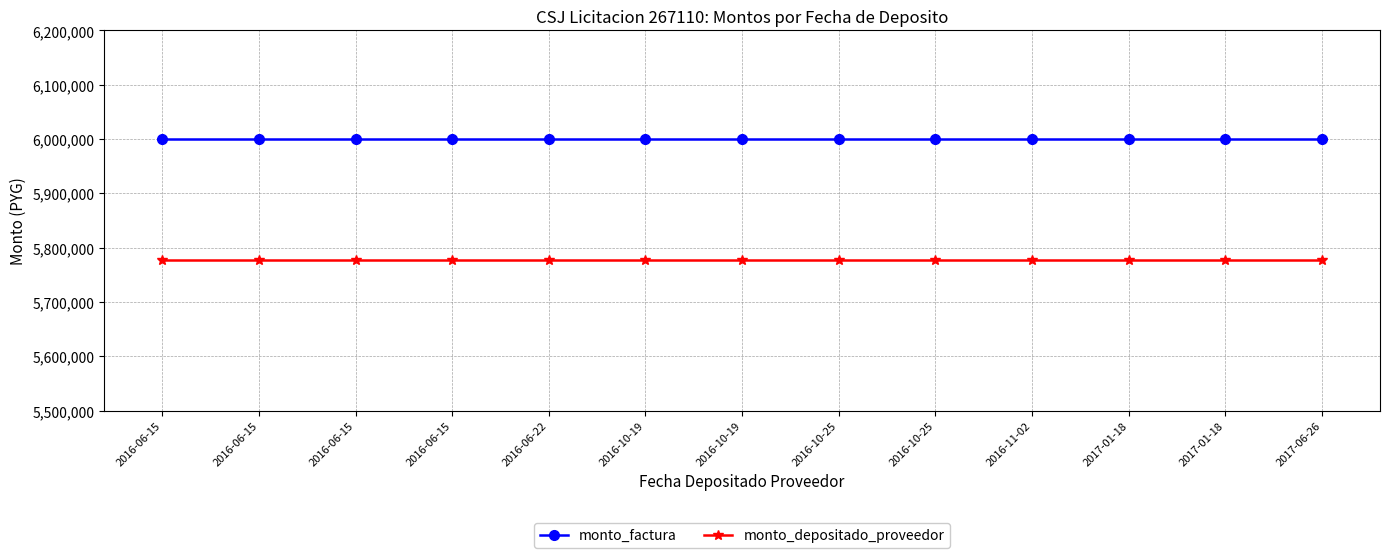

True or false: monto_depositado_proveedor and monto_factura intersect in this chart.

False